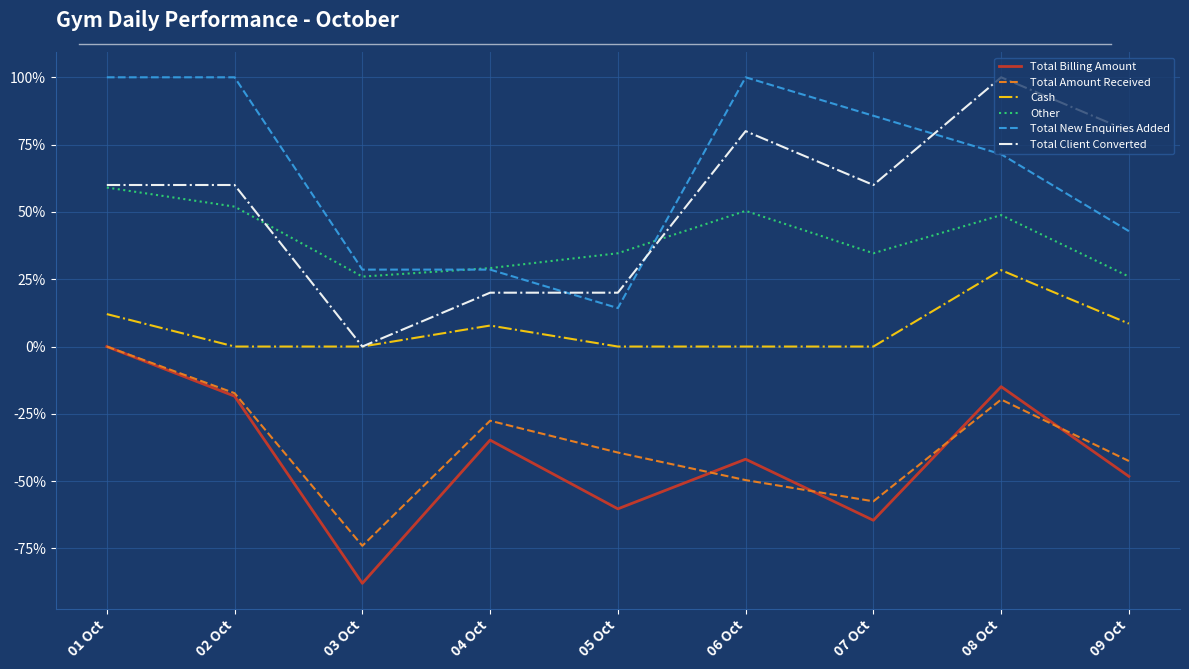

What is the spread (max minus min) of values at 07 Oct?

150.3